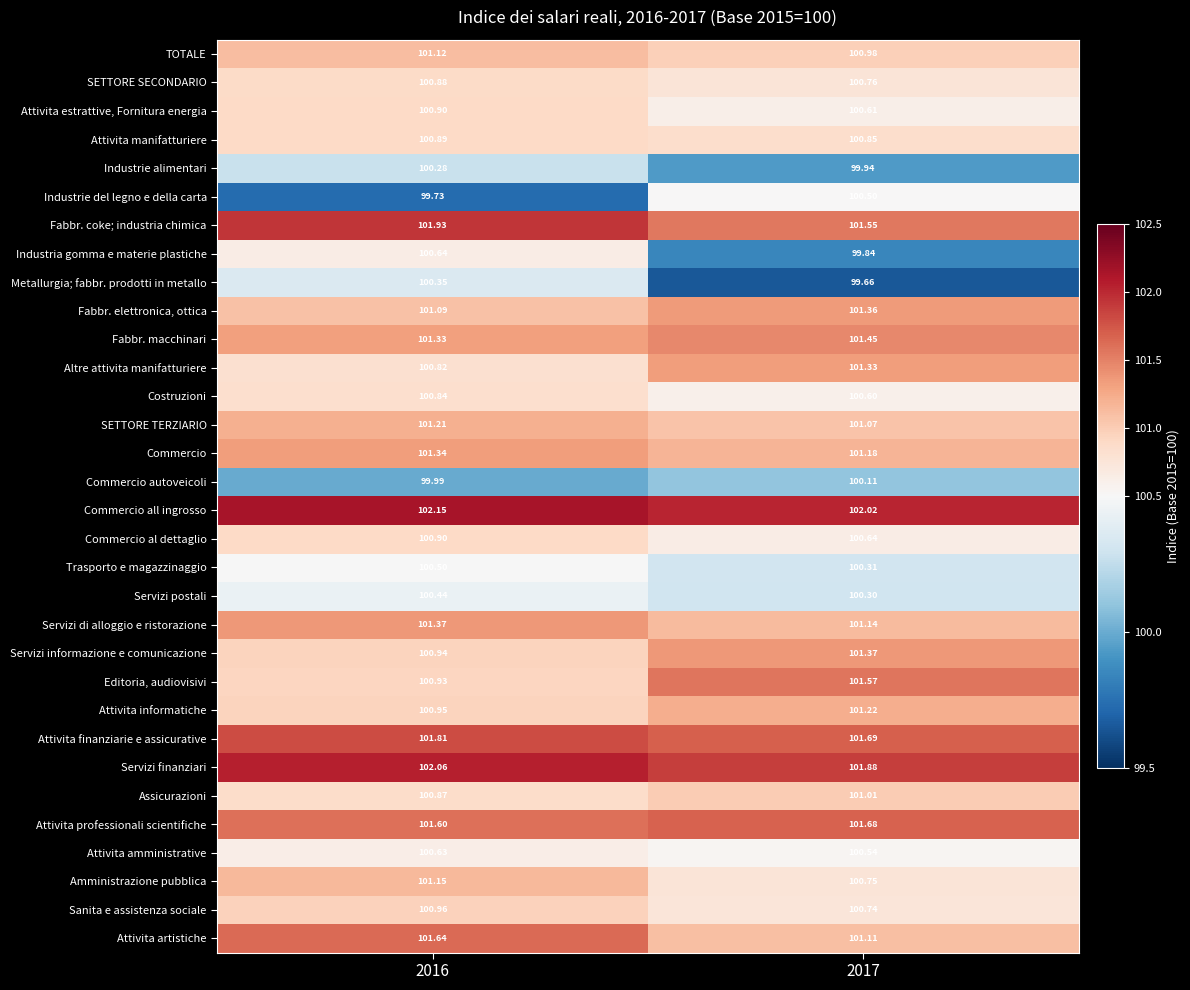

What is the maximum value shown in the chart?

102.2